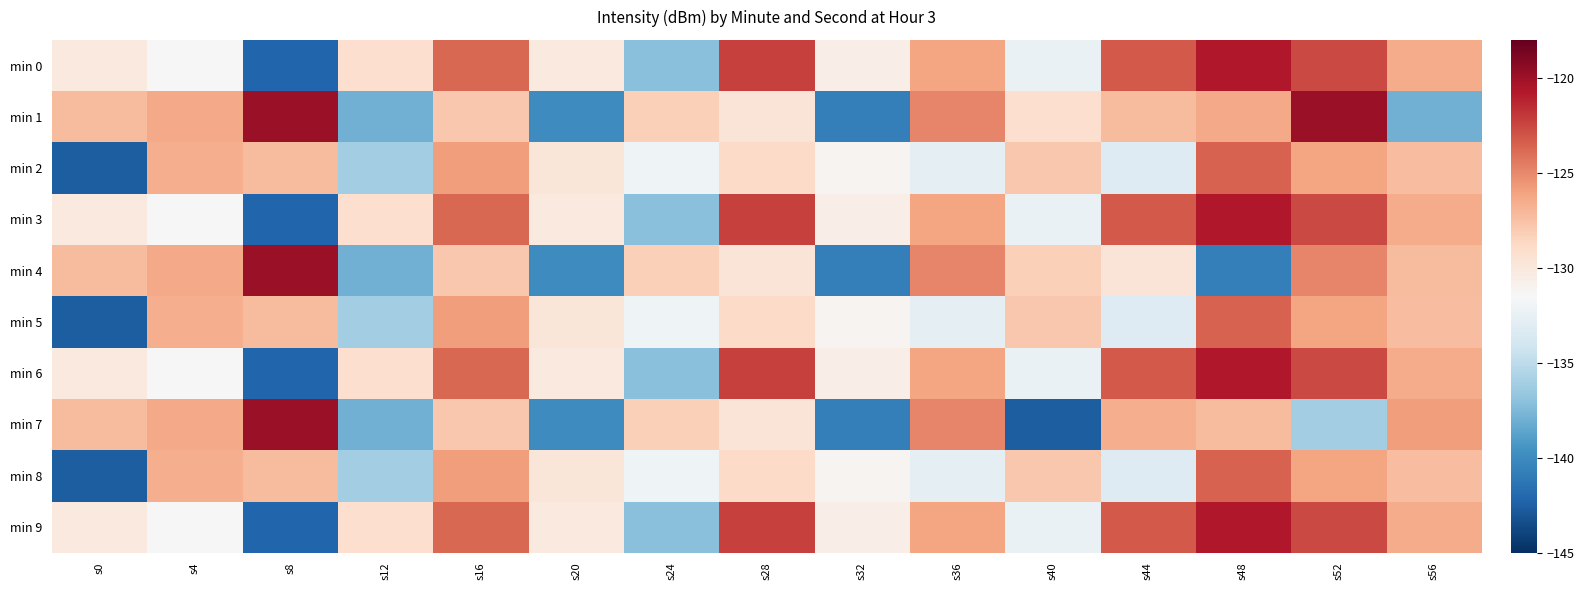

What is the smallest value displayed?

-142.6